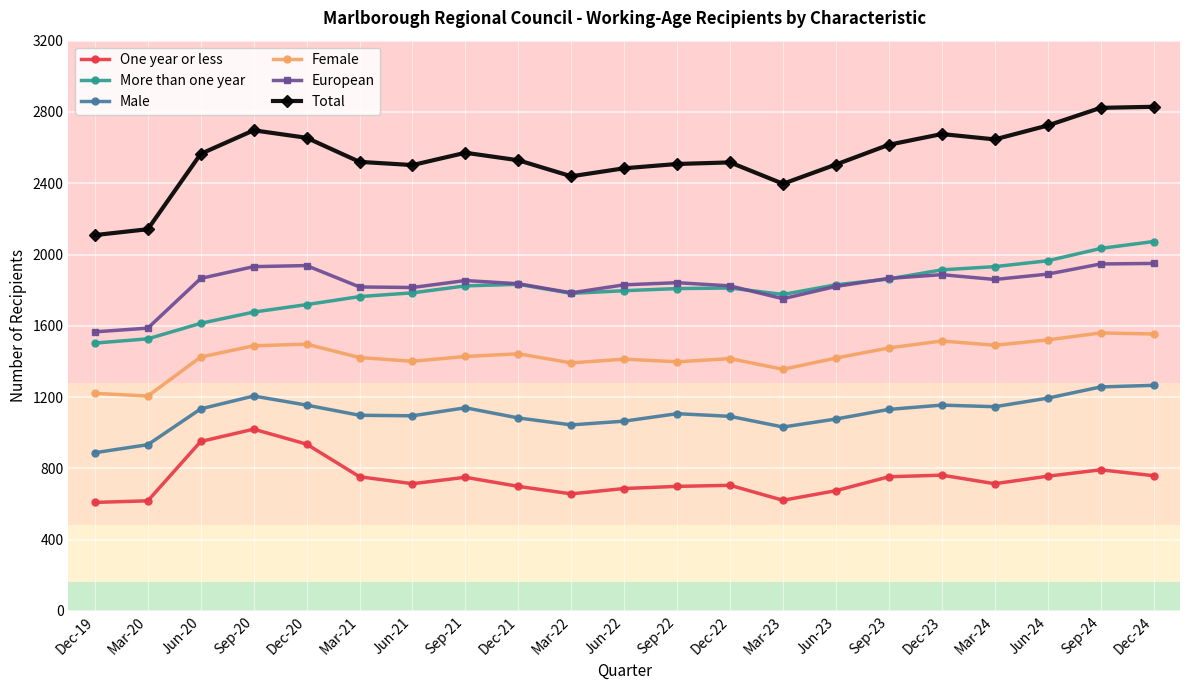

What are all the series names shown in the legend?

One year or less, More than one year, Male, Female, European, Total